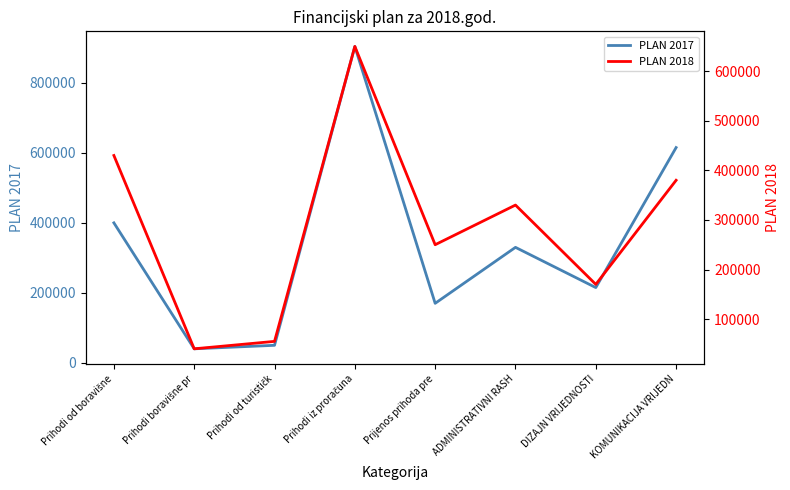

Is it true that PLAN 2018 equals 250000.0 at Prijenos prihoda pre?

True